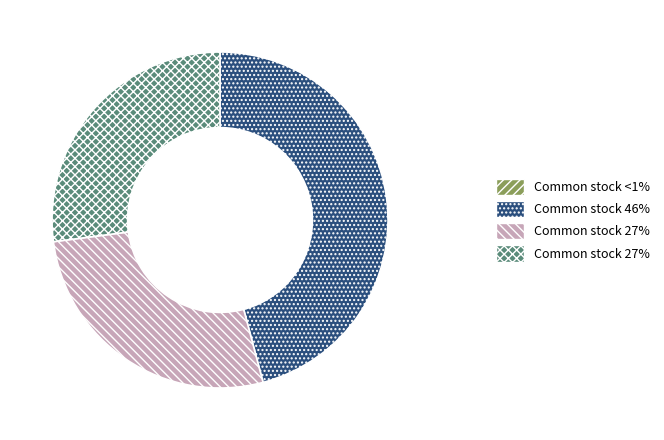

Is there a majority slice in this chart?

No